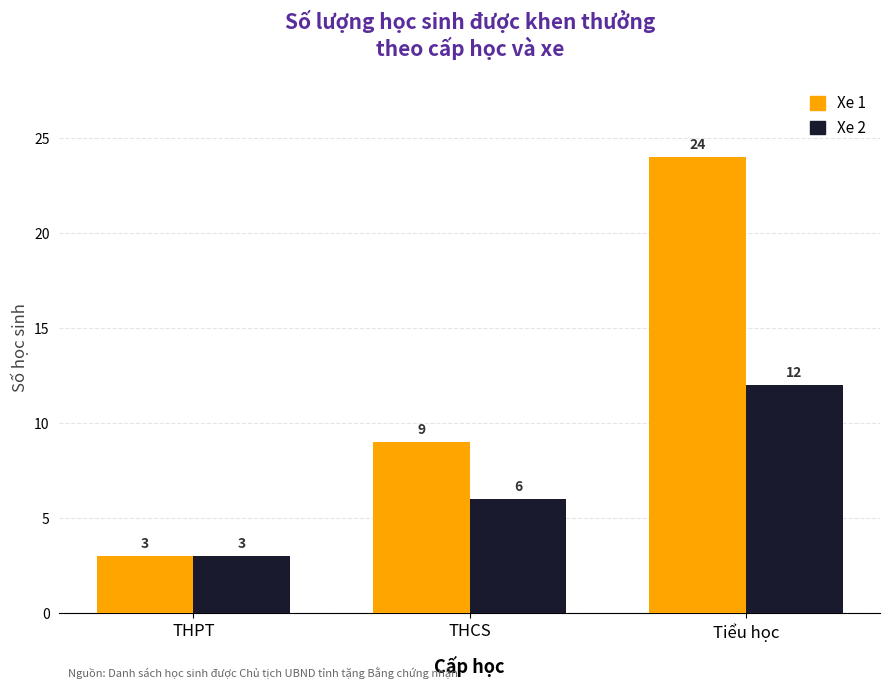

Count the Xe 1 values in the range 3 to 24.

3